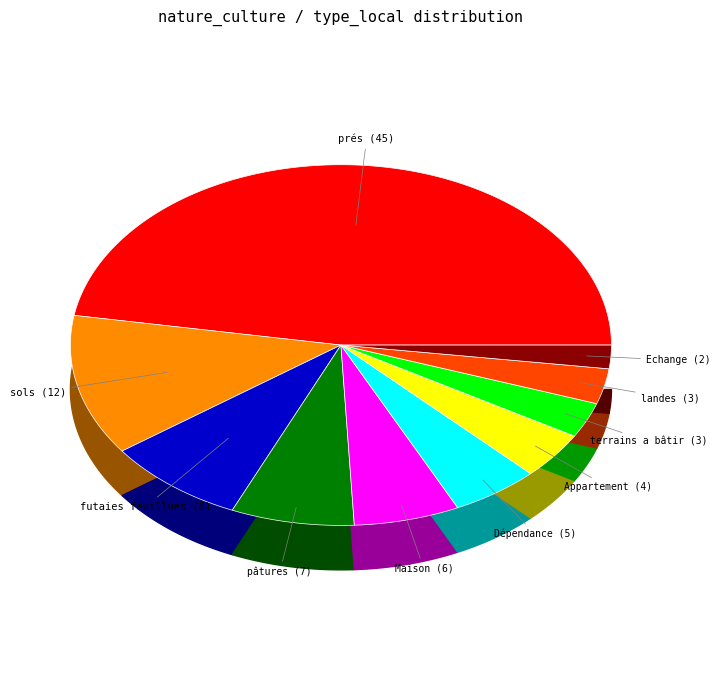

Approximately how many times larger is the value at sols compared to Appartement?

3.0